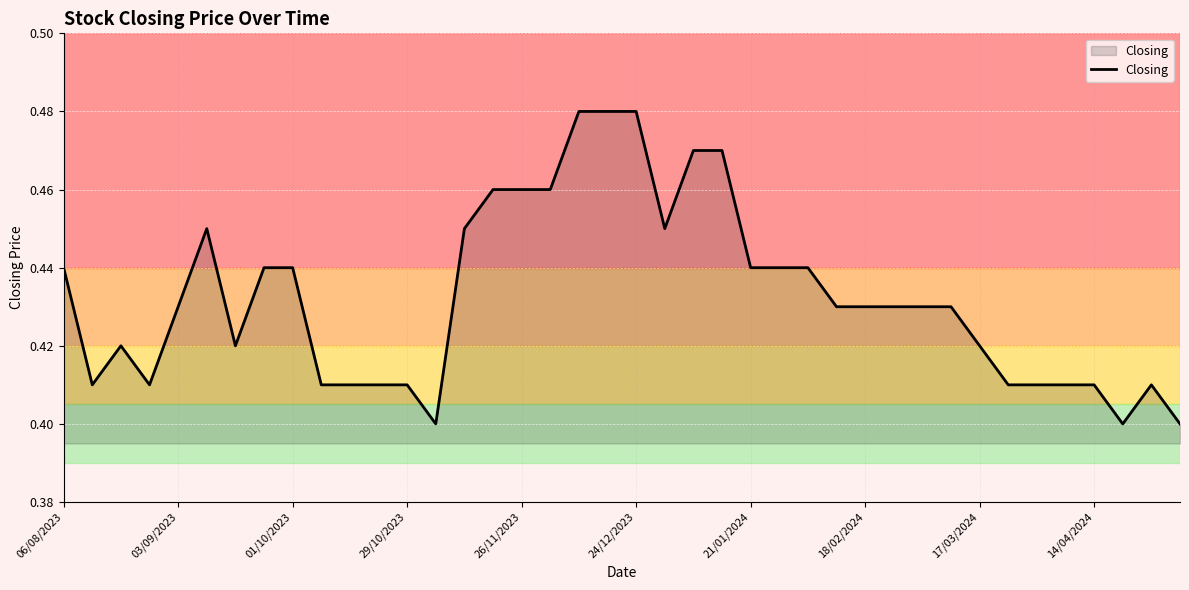

Does the chart have visible grid lines?

Yes